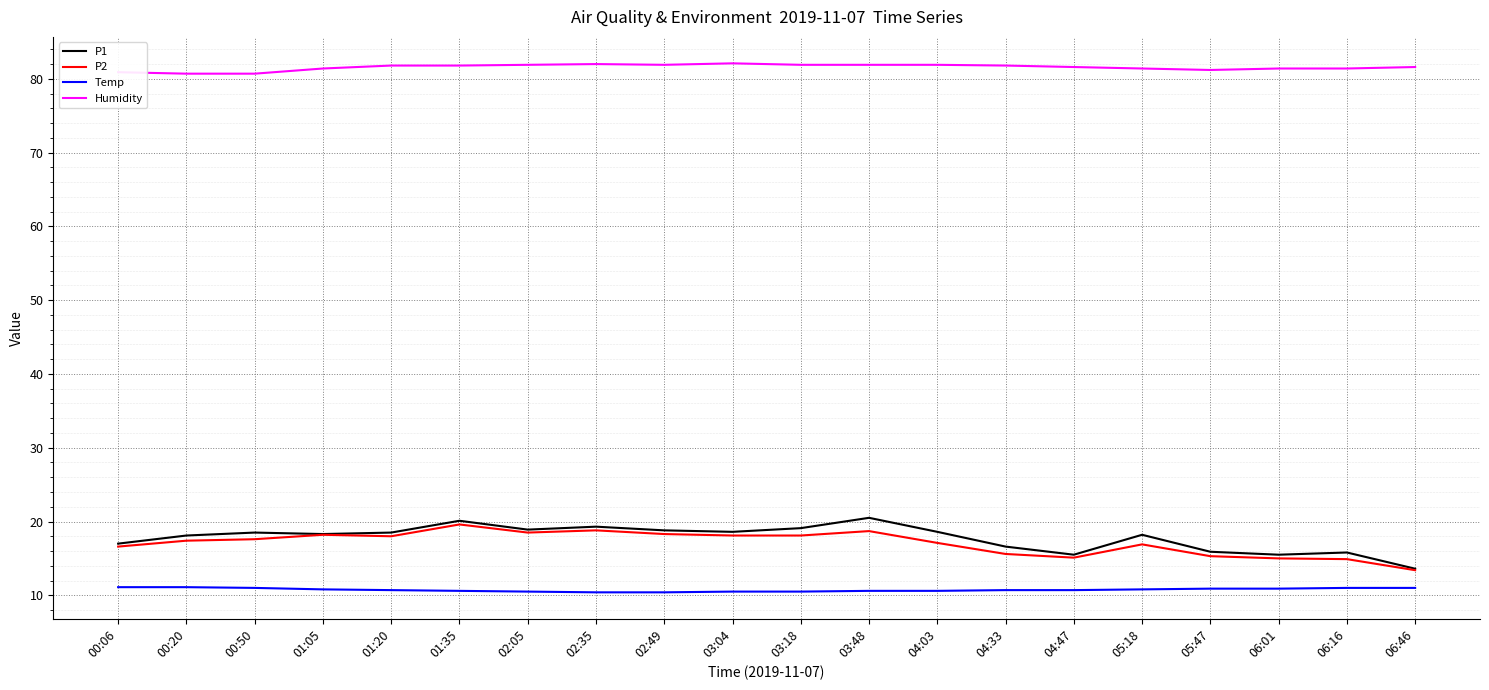

At how many categories does at least one series exceed 22?

20